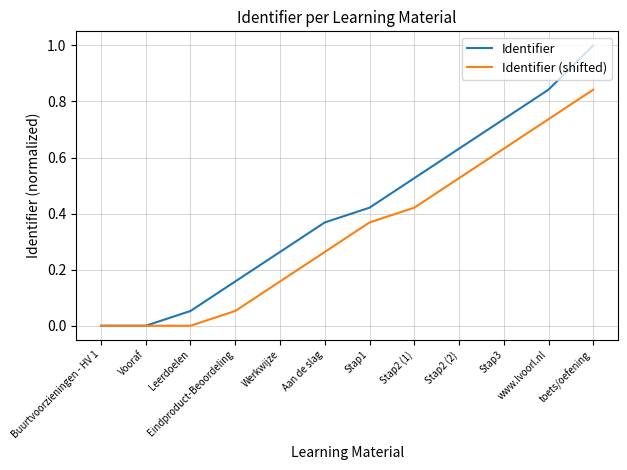

Which series has the widest spread of values?

Identifier